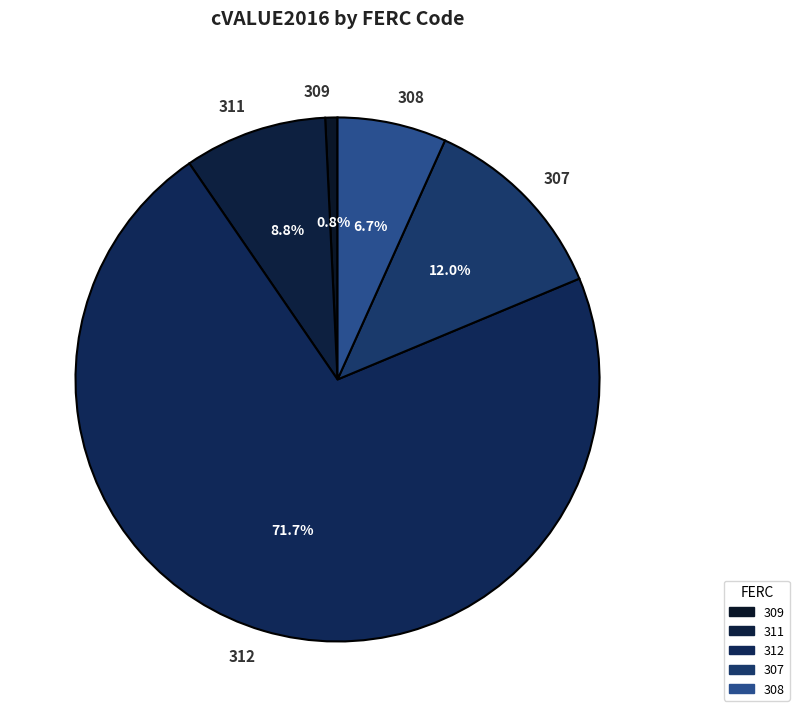

What is the ratio of the value at 312 to the value at 307?

6.0